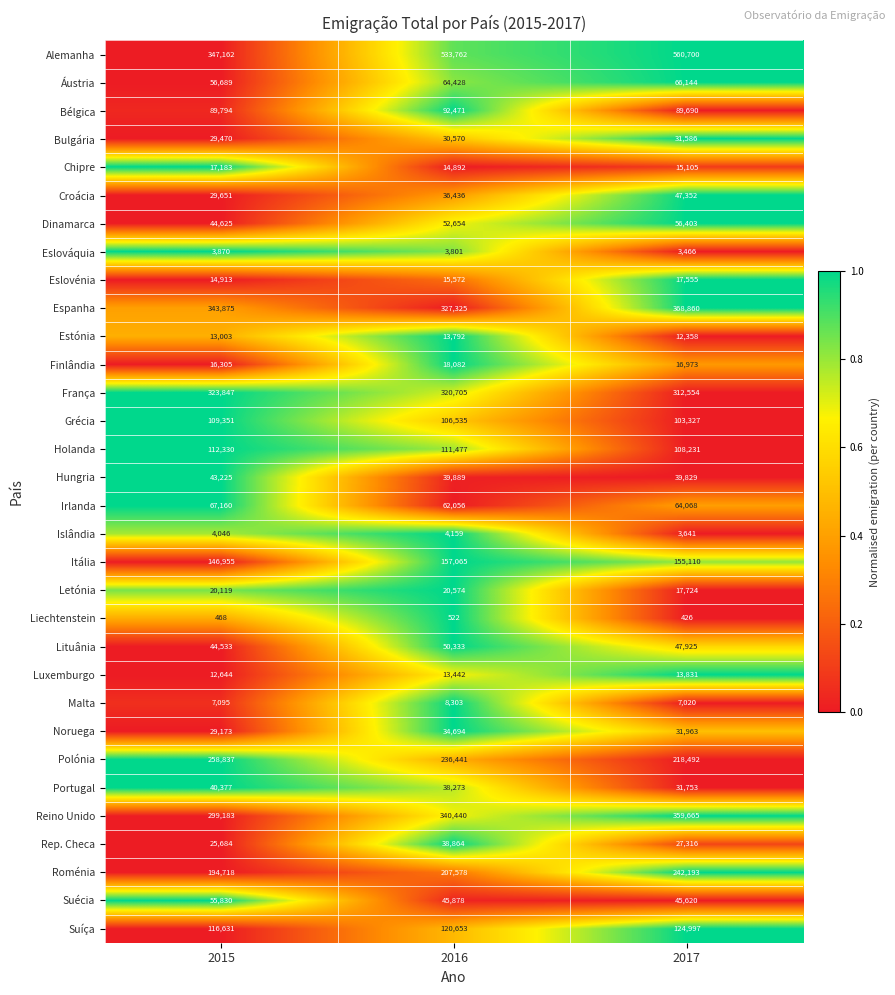

Rank the series by their maximum value, from lowest to highest.

Liechtenstein, Eslováquia, Islândia, Malta, Estónia, Luxemburgo, Chipre, Eslovénia, Finlândia, Letónia, Bulgária, Noruega, Rep. Checa, Portugal, Hungria, Croácia, Lituânia, Suécia, Dinamarca, Áustria, Irlanda, Bélgica, Grécia, Holanda, Suíça, Itália, Roménia, Polónia, França, Reino Unido, Espanha, Alemanha